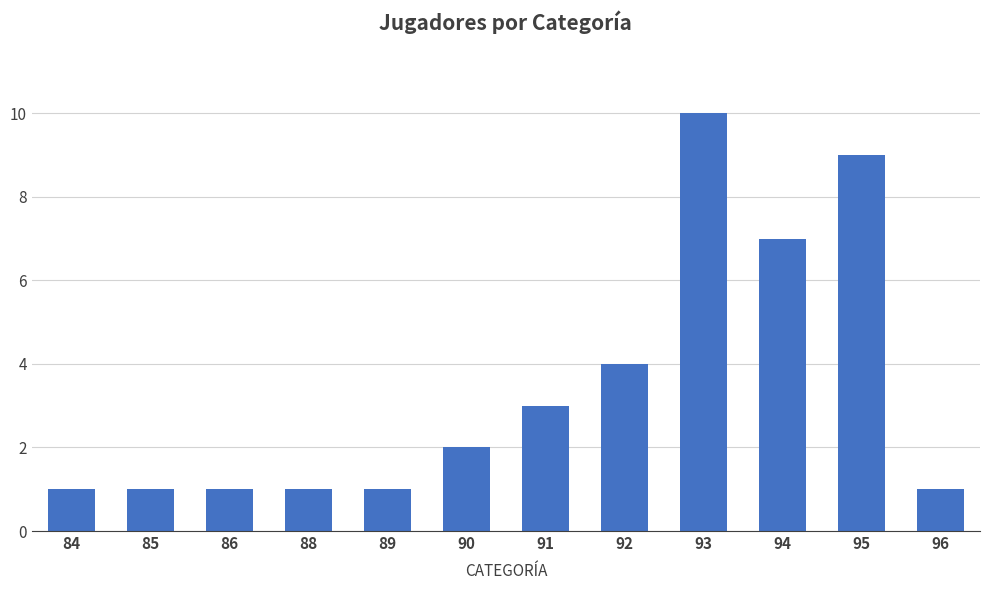

Reading left to right, extract all data points from this chart.

84=1	85=1	86=1	88=1	89=1	90=2	91=3	92=4	93=10	94=7	95=9	96=1